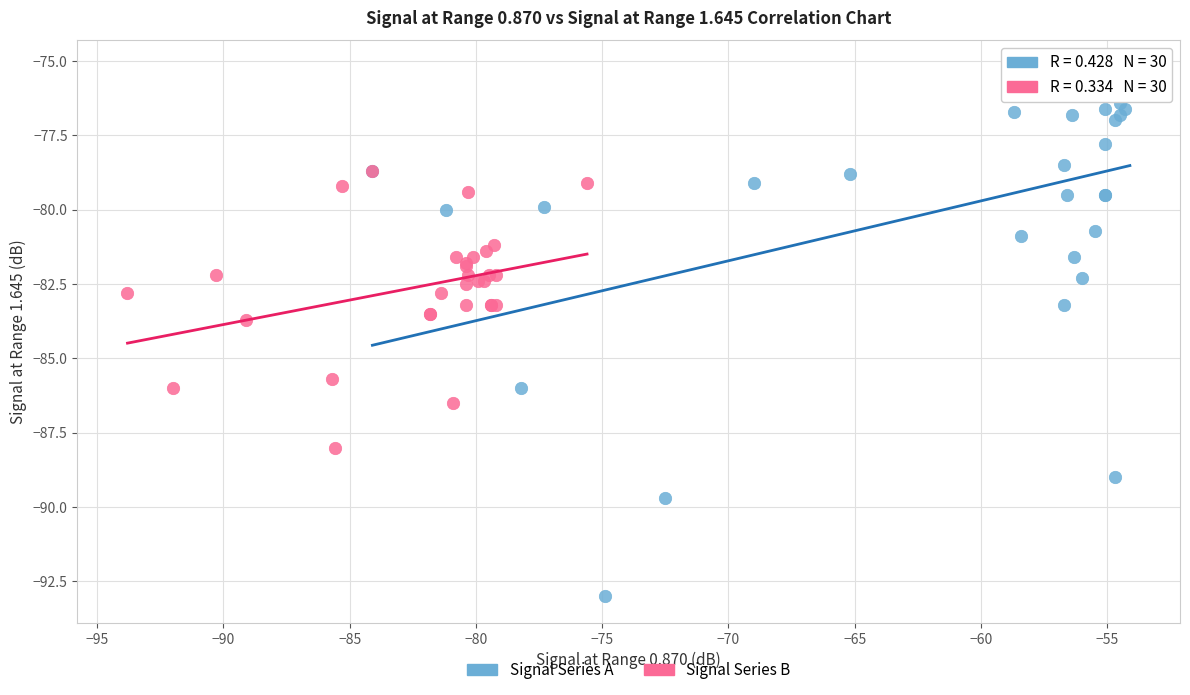

Which series reaches the minimum Y coordinate?

Signal Series A